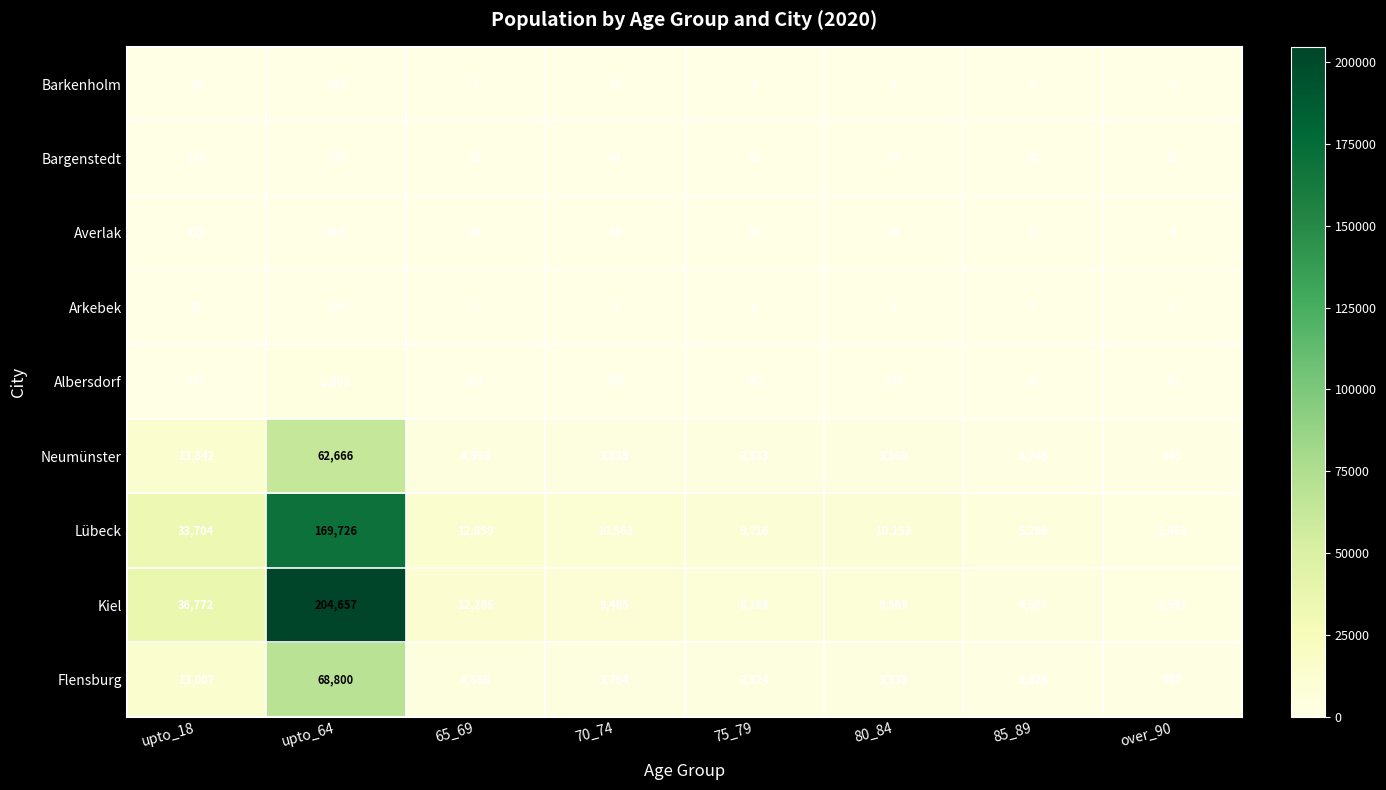

List the series in order of their peak value, highest first.

Kiel, Lübeck, Flensburg, Neumünster, Albersdorf, Bargenstedt, Averlak, Arkebek, Barkenholm